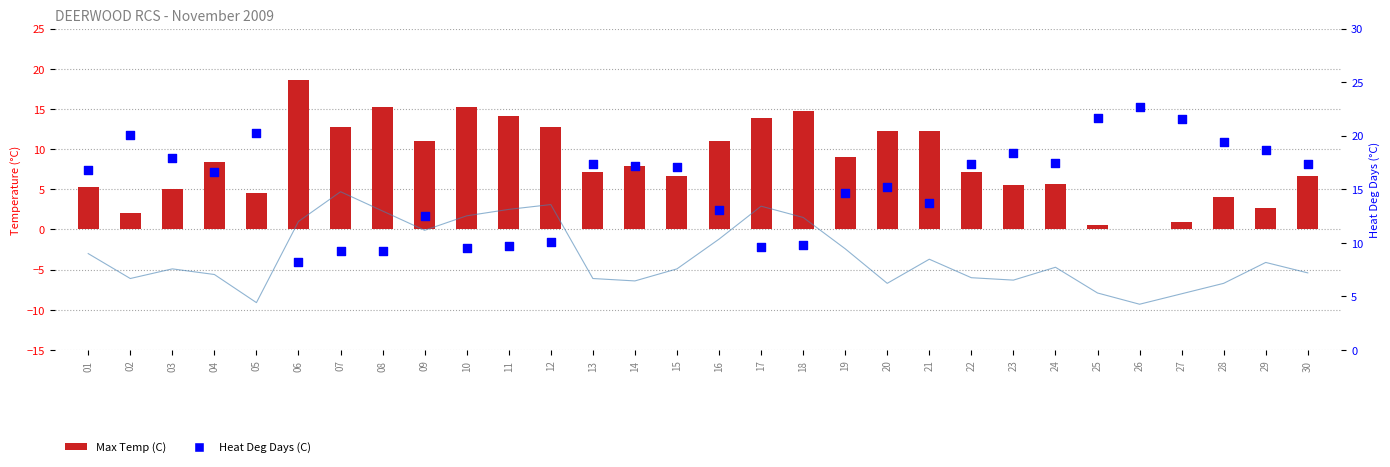

Which series has the largest total across all categories?

Heat Deg Days (C)